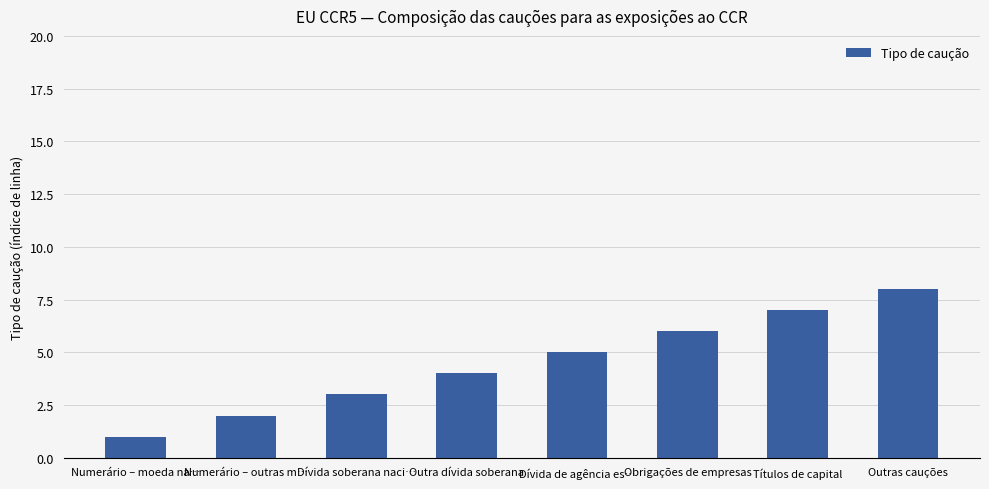

Reading left to right, transcribe all the data shown in this chart.

Numerário – moeda na…=1	Numerário – outras m…=2	Dívida soberana naci…=3	Outra dívida soberana=4	Dívida de agência es…=5	Obrigações de empresas=6	Títulos de capital=7	Outras cauções=8